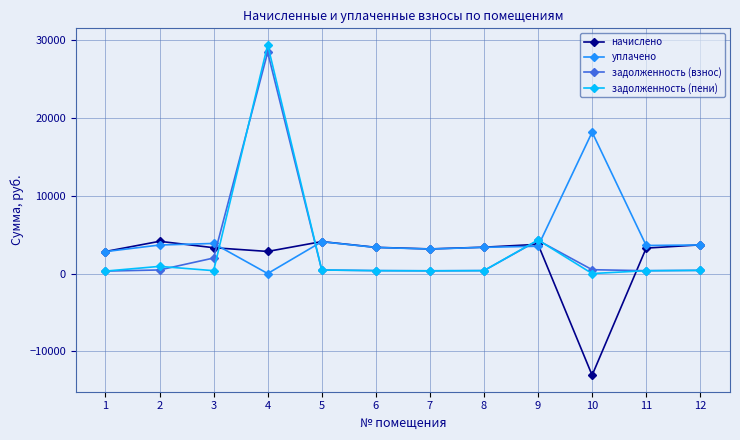

How many times do уплачено and начислено cross each other?

4